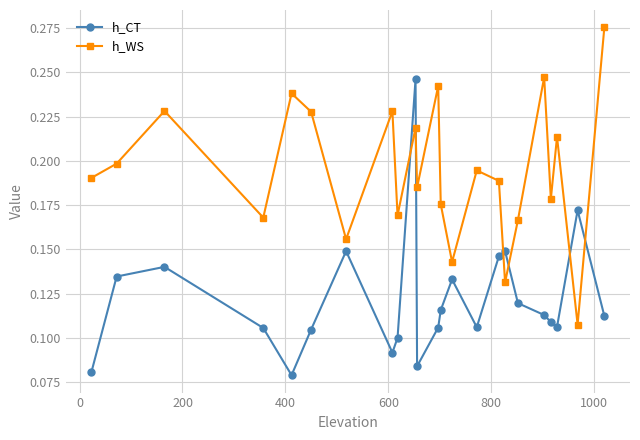

Which series has the largest total across all categories?

h_WS